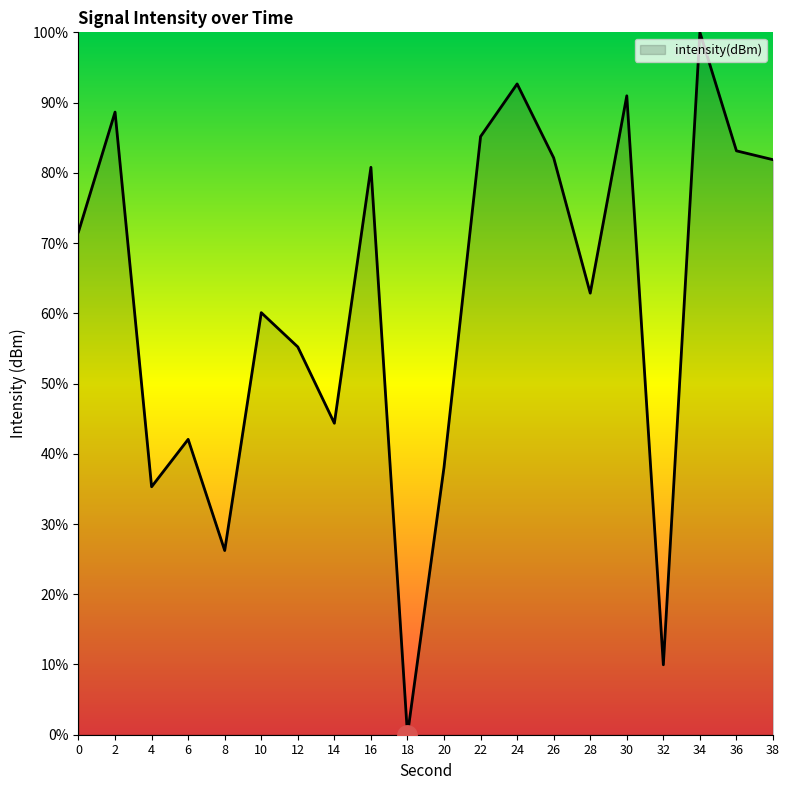

Is it true that the value at 32 is 10.0?

True